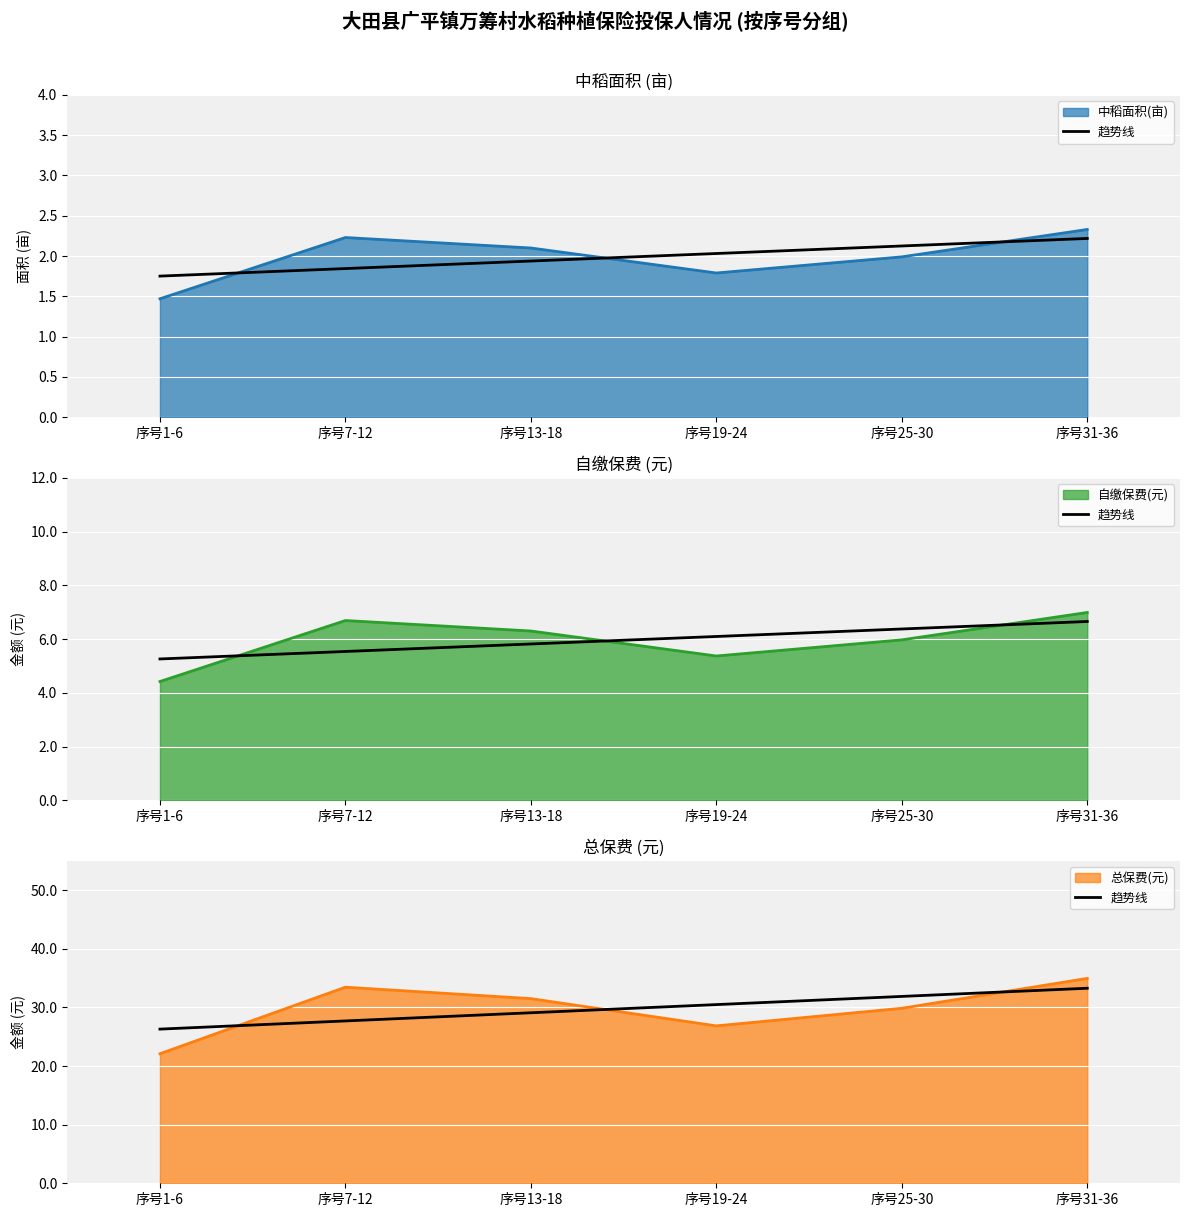

What is the average value?

29.8